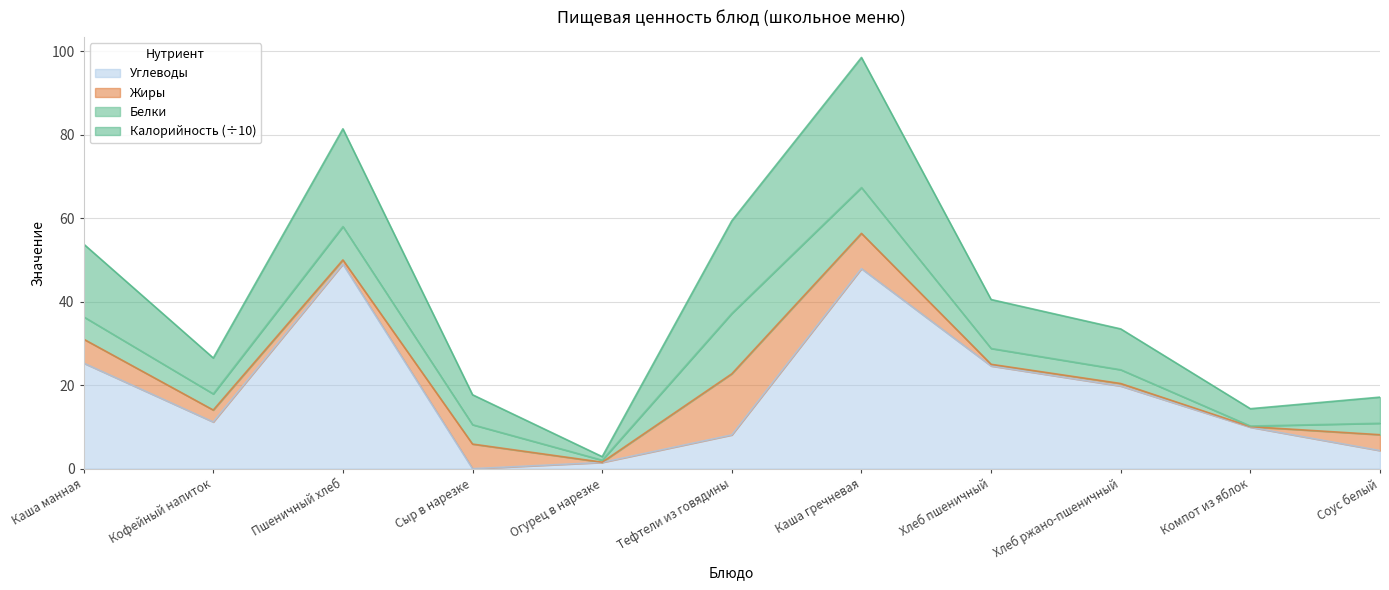

In Углеводы, how many points are lower than both neighbors (excluding endpoints)?

2